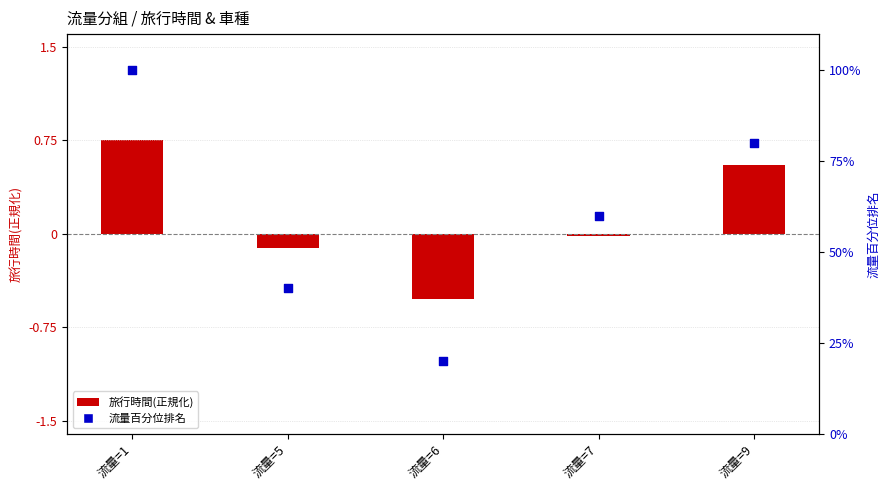

Which series contains the highest Y value?

流量百分位排名